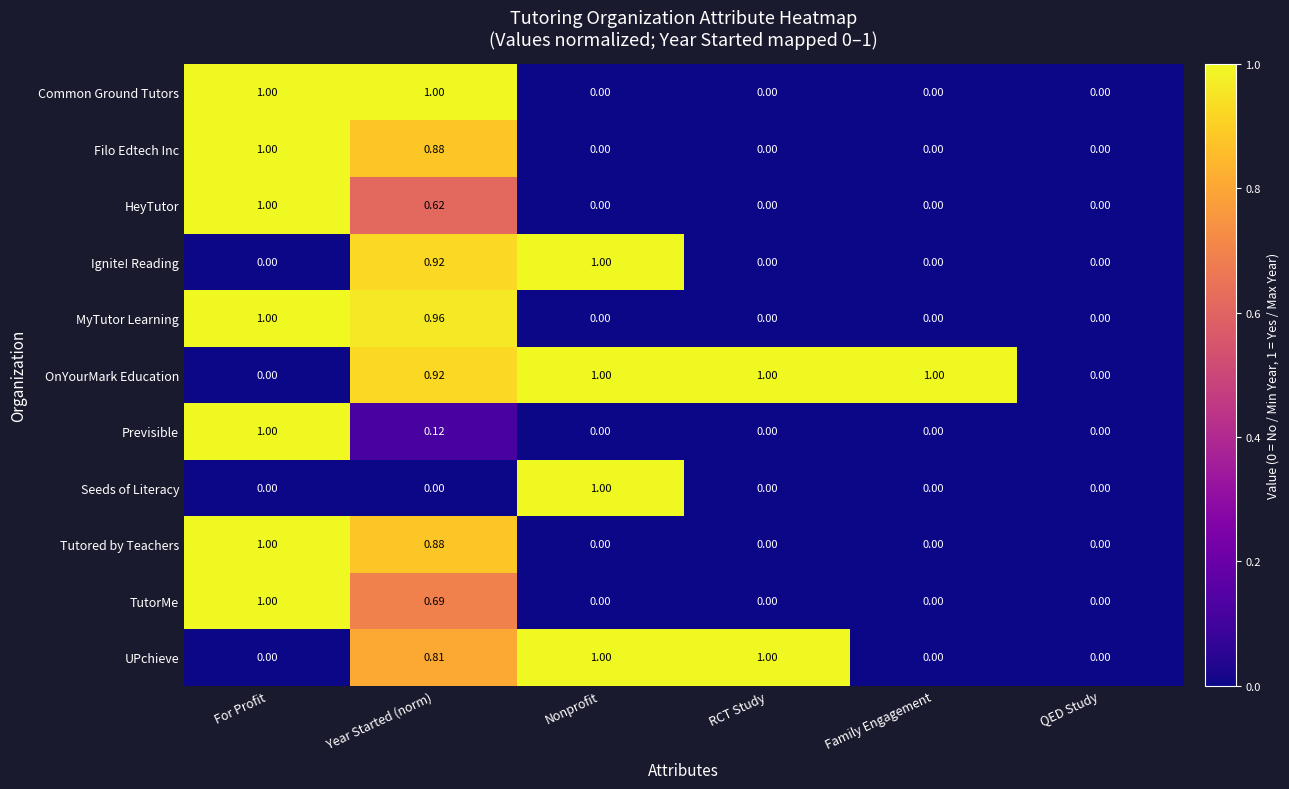

Which series has the largest total across all categories?

OnYourMark Education